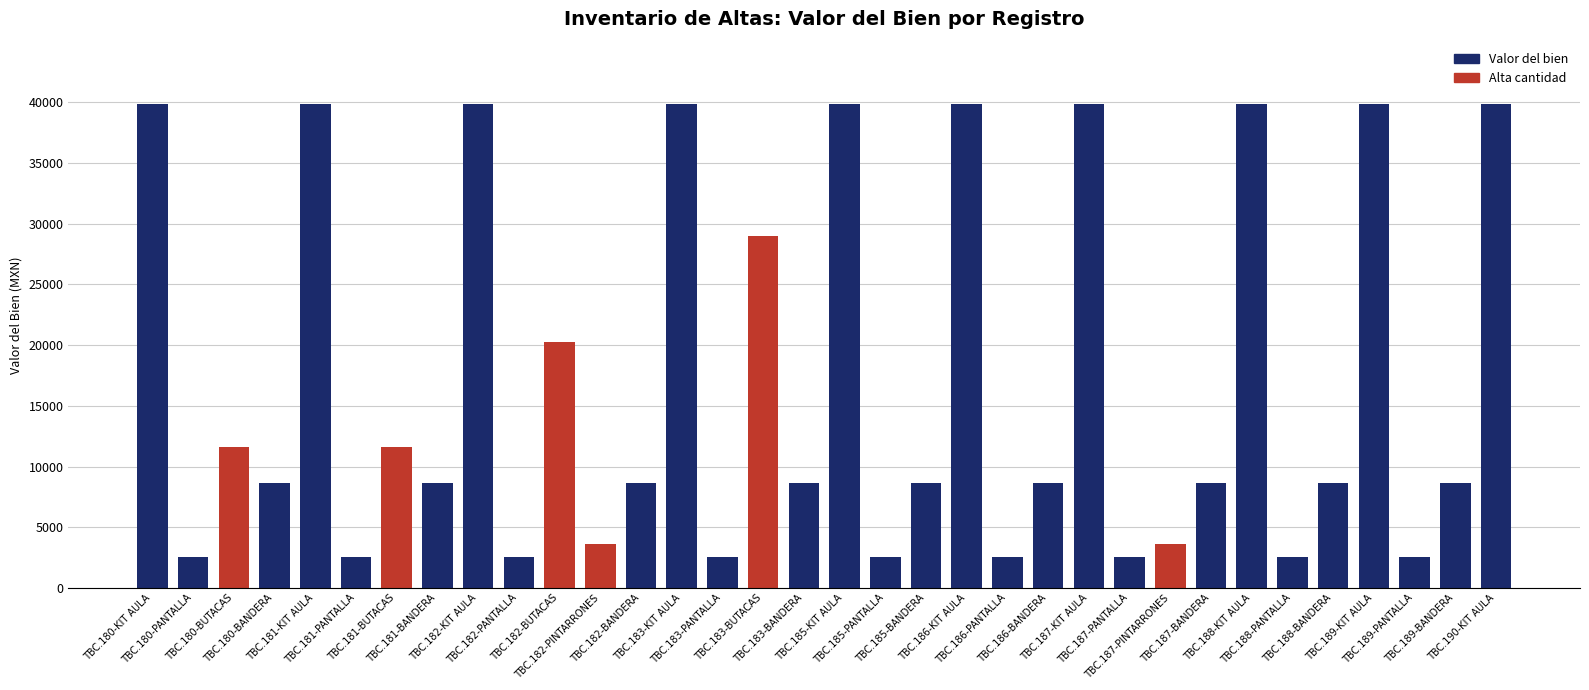

What is the change in value from TBC.182-BANDERA to TBC.187-KIT AULA?

+31236.1